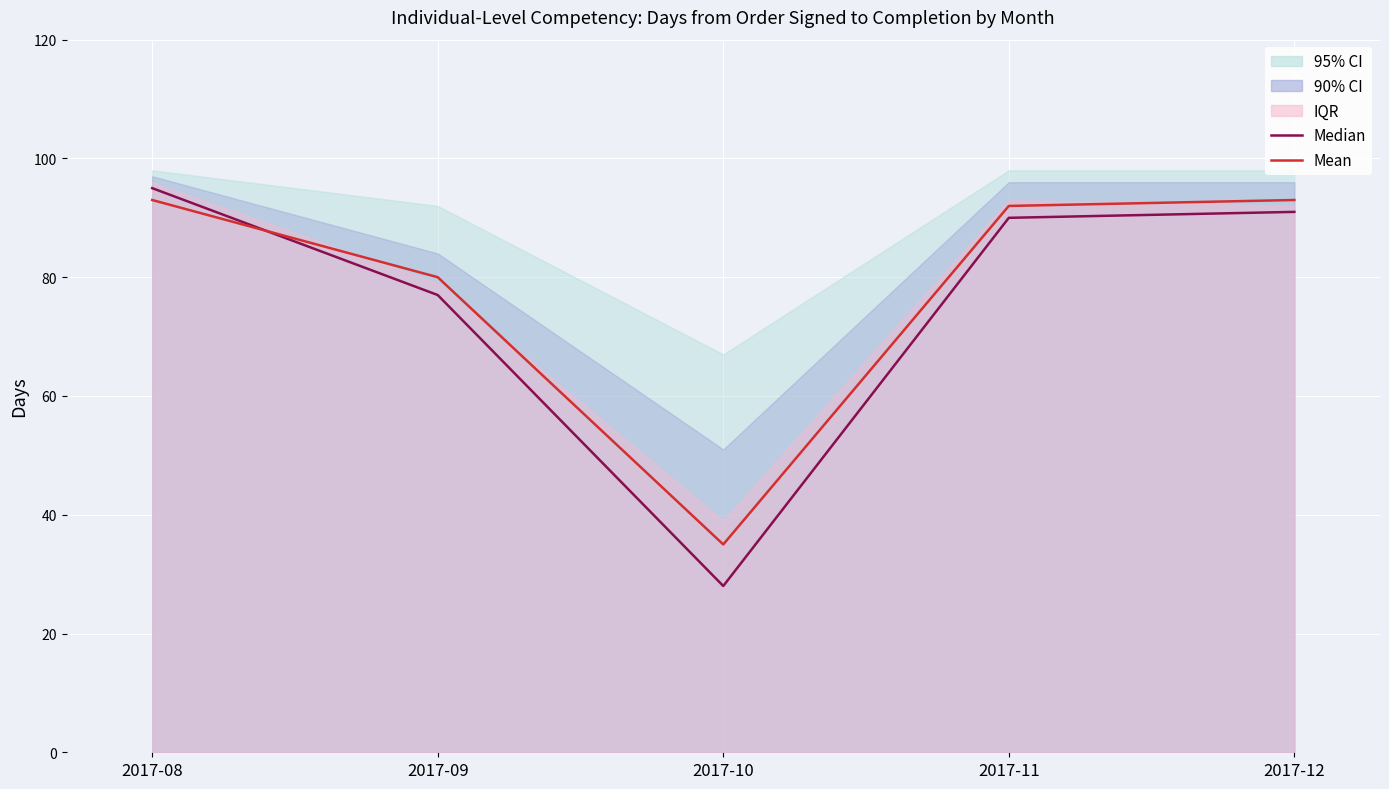

What is the sum of the Mean values at 2017-12 and 2017-09?

173